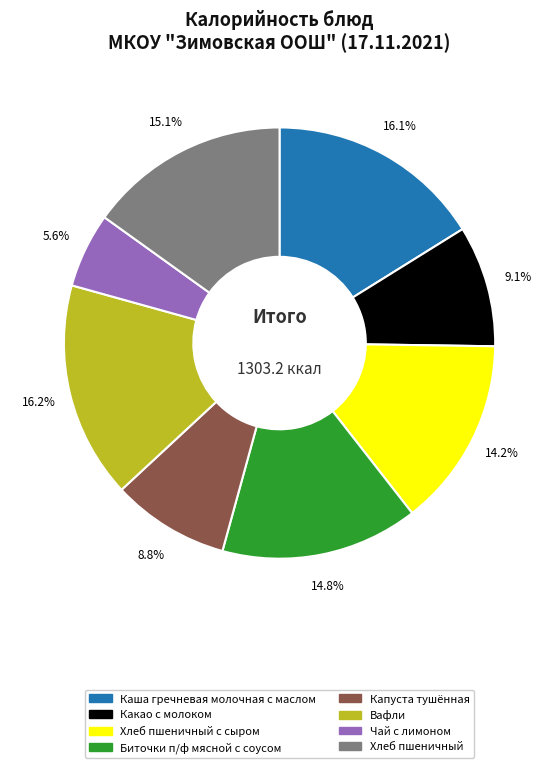

Does Хлеб пшеничный account for over 50% of the chart?

No